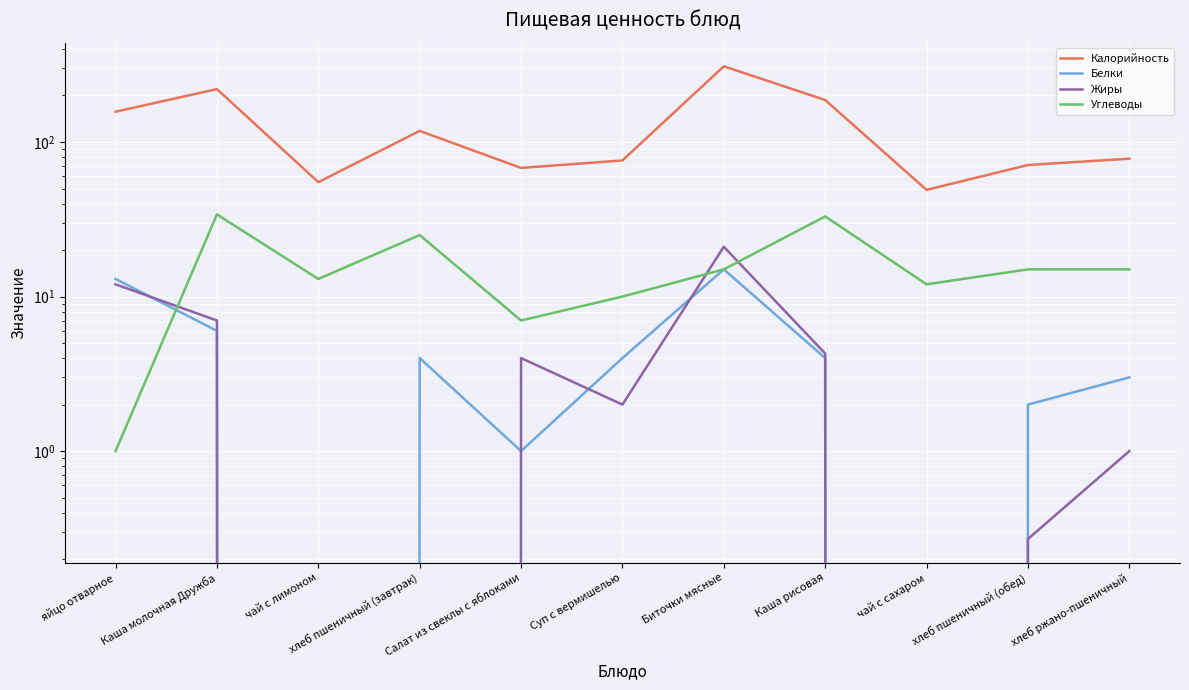

How many data points in Углеводы are less than 15?

5